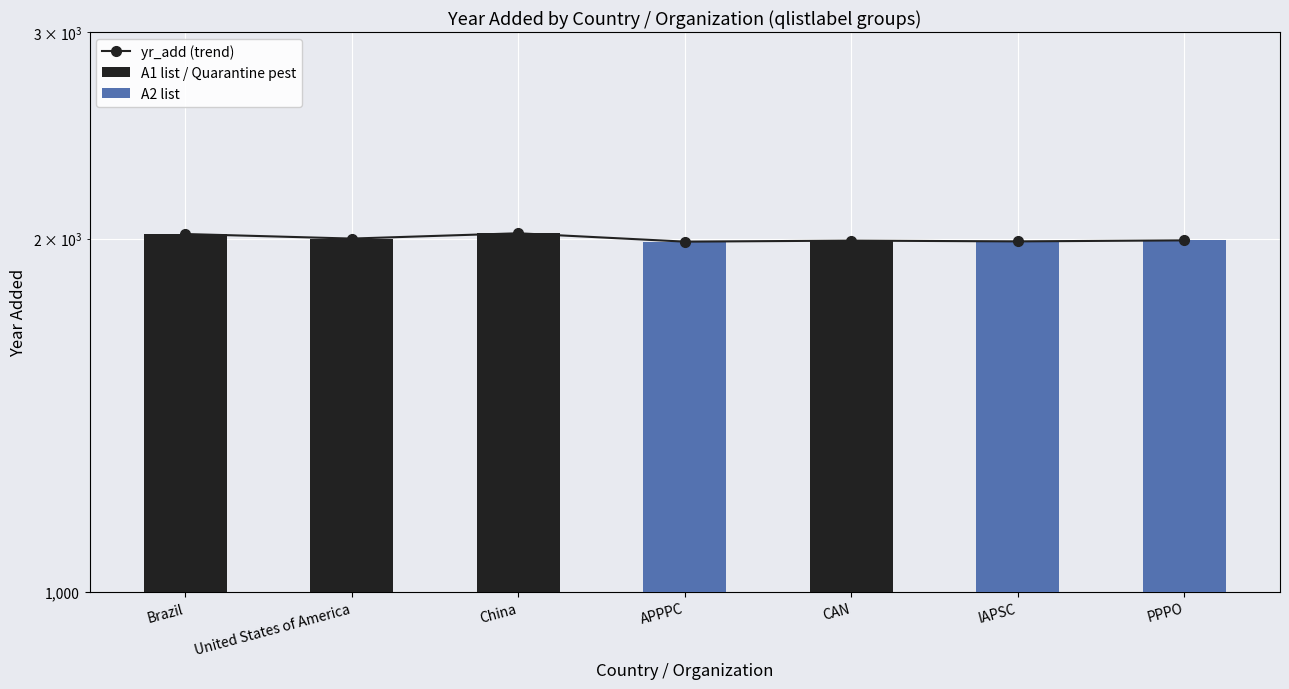

What is the smallest value displayed?

1988